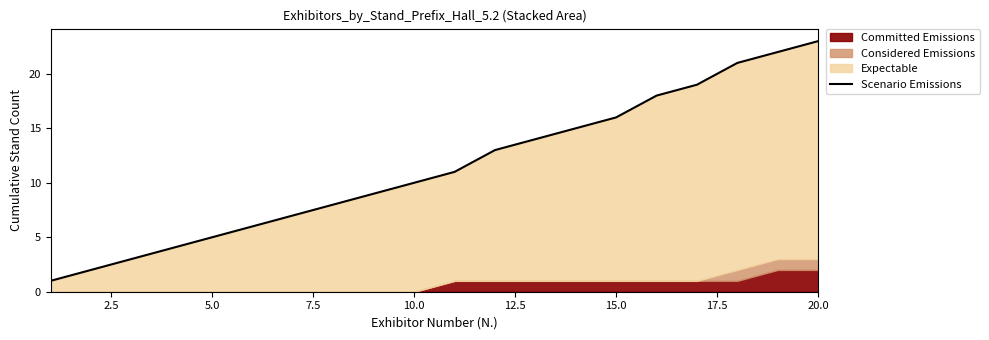

What is the difference between the maximum and minimum values?

22